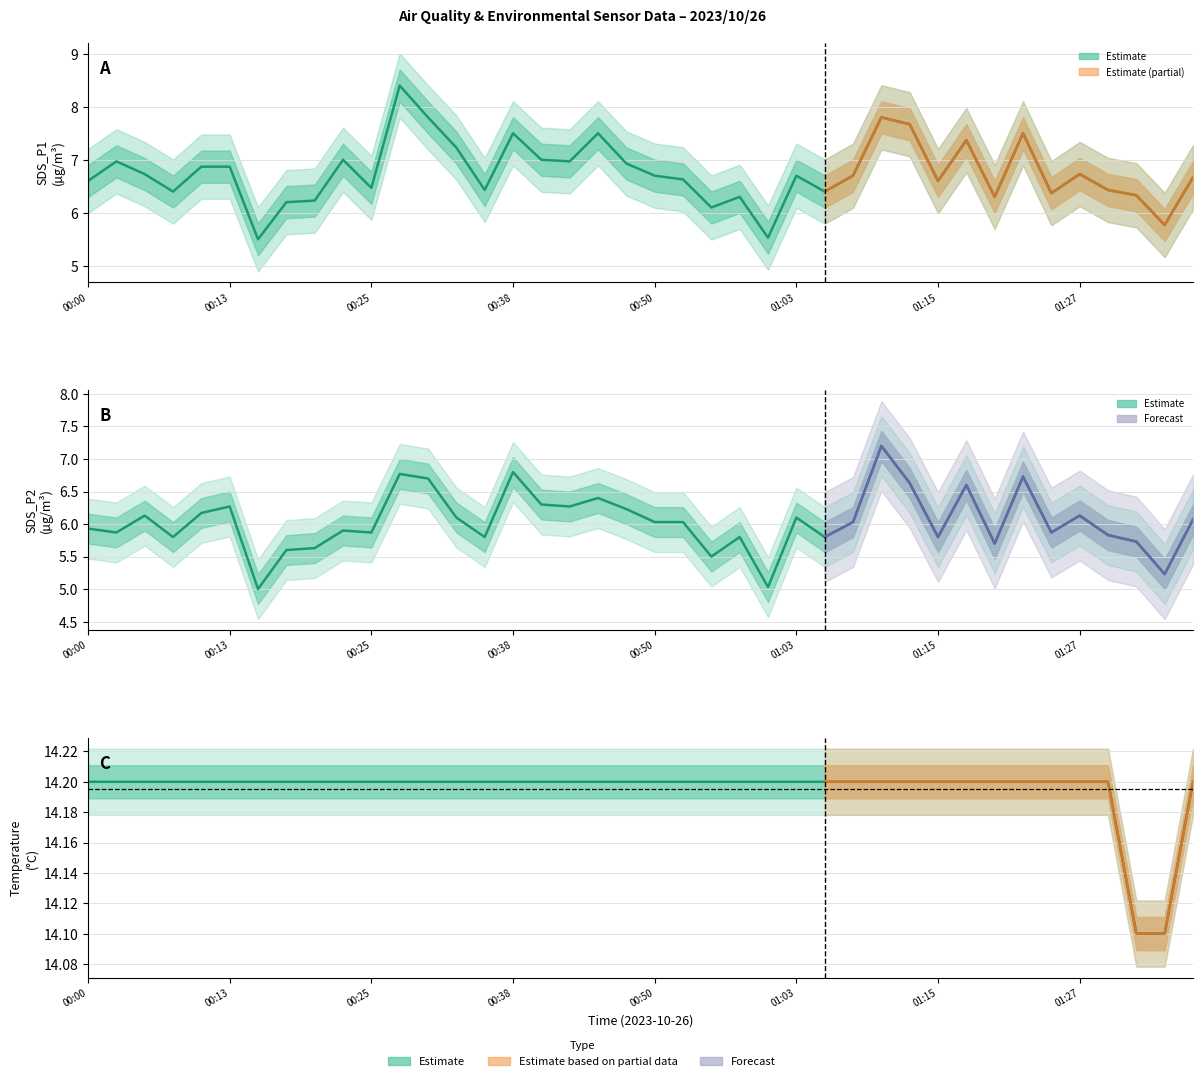

The Temp series shows 14.2 at 00:18. True or false?

True